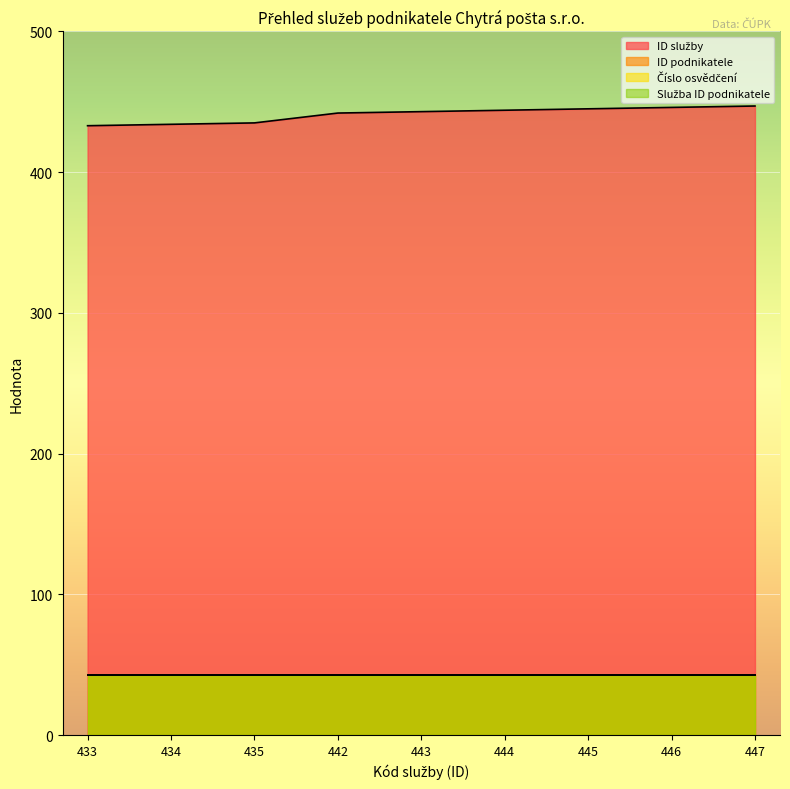

Which series has the largest total across all categories?

ID služby